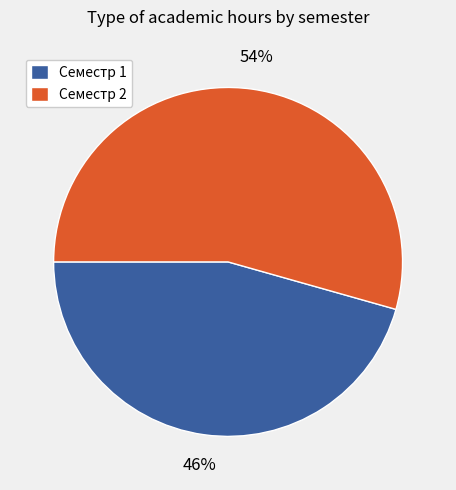

Is the sum of Семестр 2 and Семестр 1 greater than half?

Yes